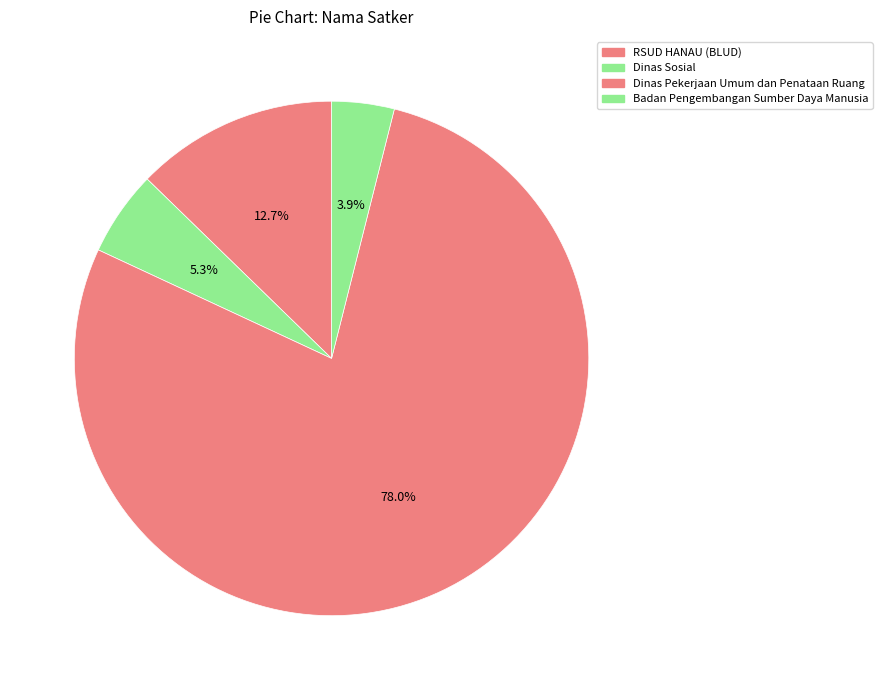

How many slices are in this pie chart?

4